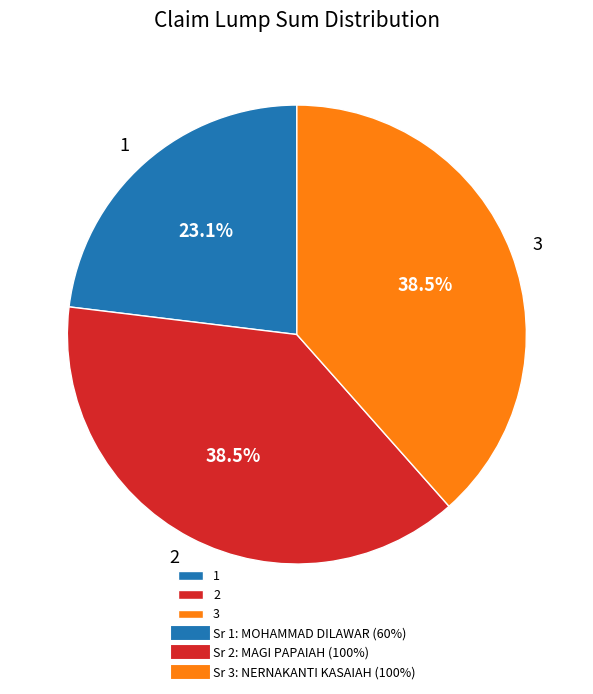

What is the ratio of the value at 3 to the value at 1?

1.7